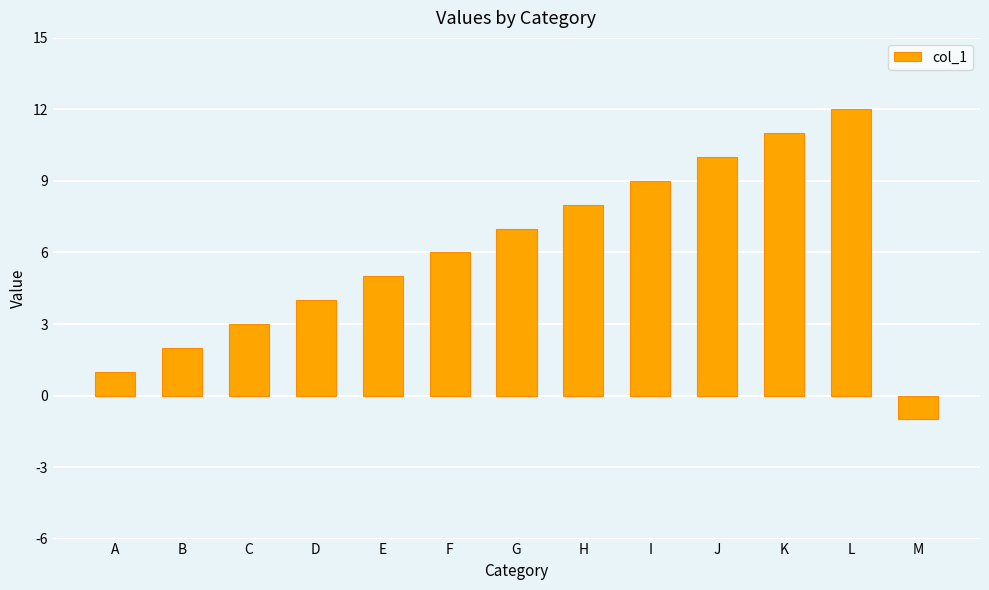

The chart shows a value of 6 at F. True or false?

True